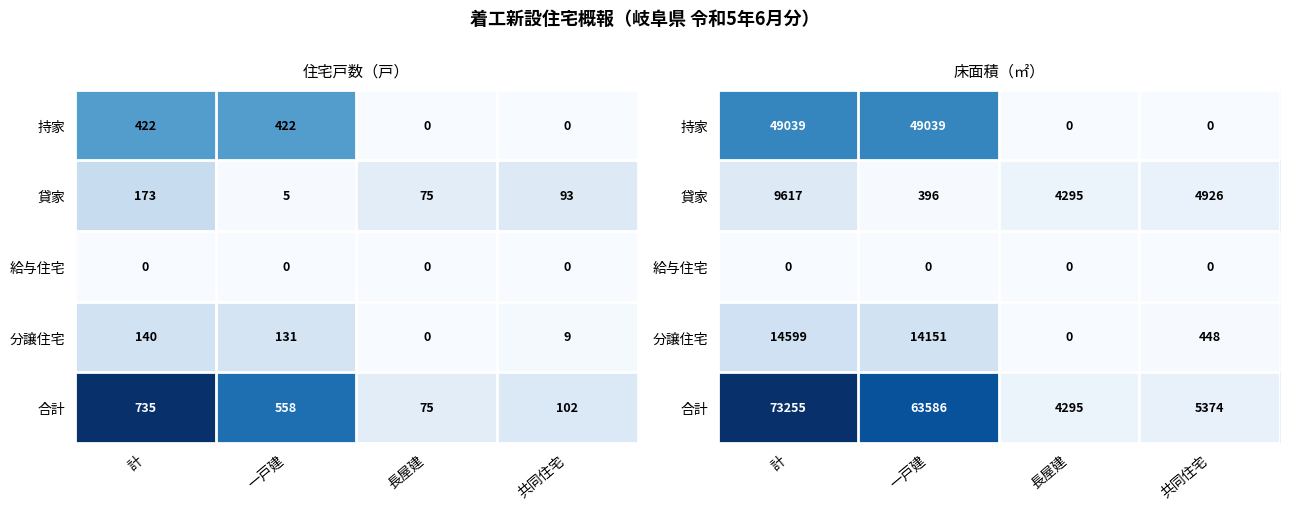

The 給与住宅 series shows 0 at 長屋建. True or false?

True